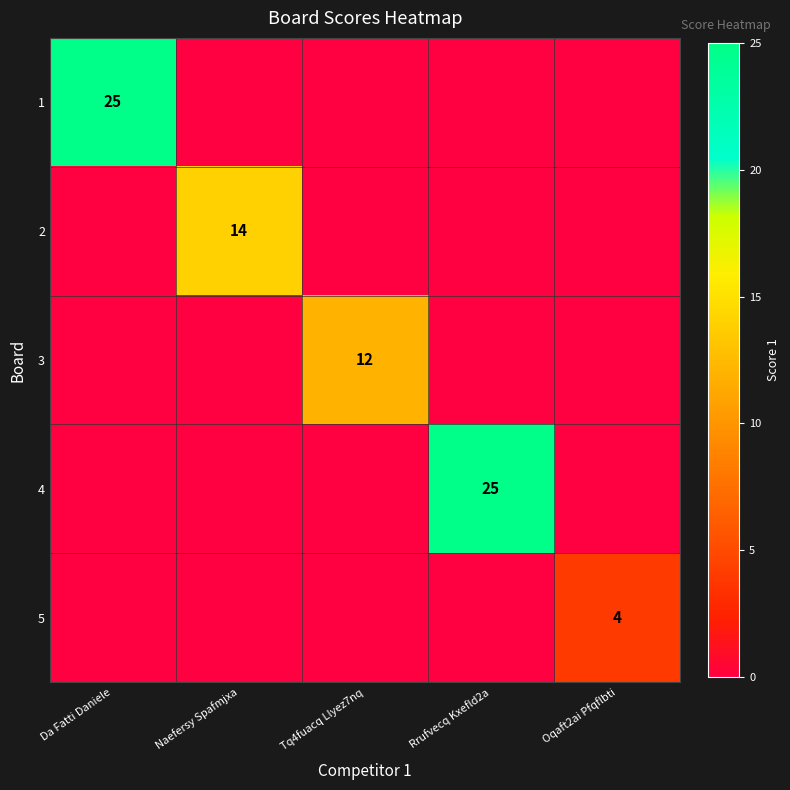

True or false: 3 has a value of 5 at Tq4fuacq Llyez7nq.

False